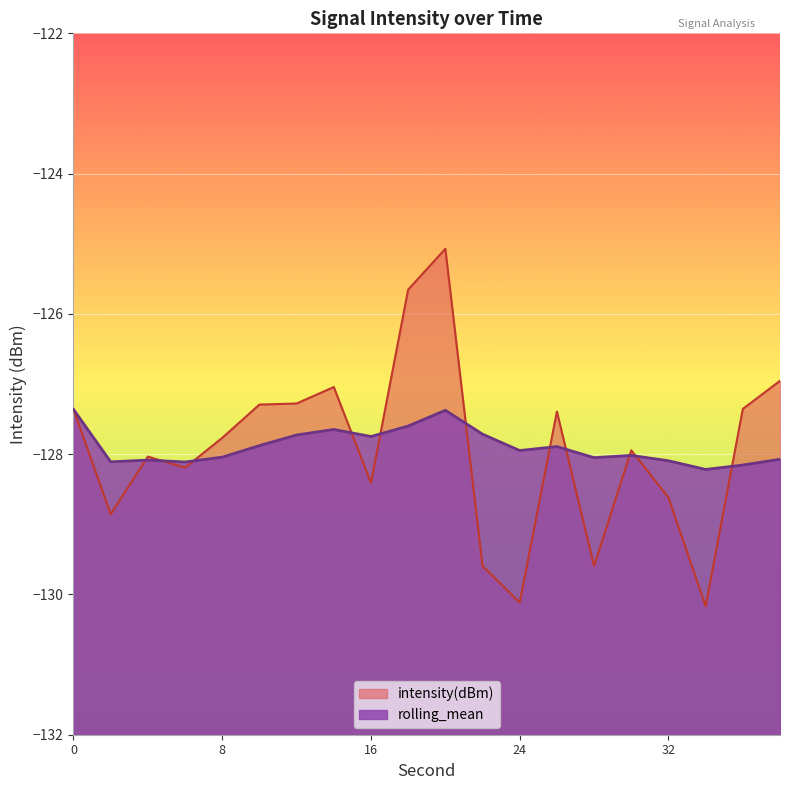

Reading left to right, extract all data points from this chart.

intensity(dBm): -127.4	-128.9	-128.0	-128.2	-127.8	-127.3	-127.3	-127.0	-128.4	-125.7	-125.1	-129.6	-130.1	-127.4	-129.6	-127.9	-128.6	-130.2	-127.4	-127.0
rolling_mean: -127.4	-128.1	-128.1	-128.1	-128.0	-127.9	-127.7	-127.6	-127.7	-127.6	-127.4	-127.7	-127.9	-127.9	-128.0	-128.0	-128.1	-128.2	-128.2	-128.1